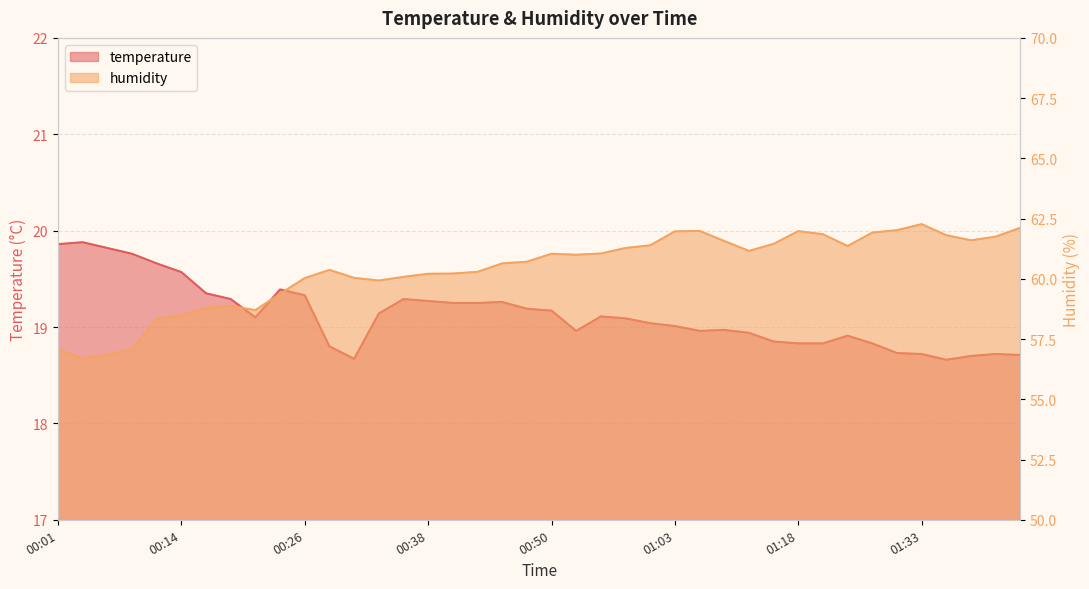

What are all the series names shown in the legend?

temperature, humidity